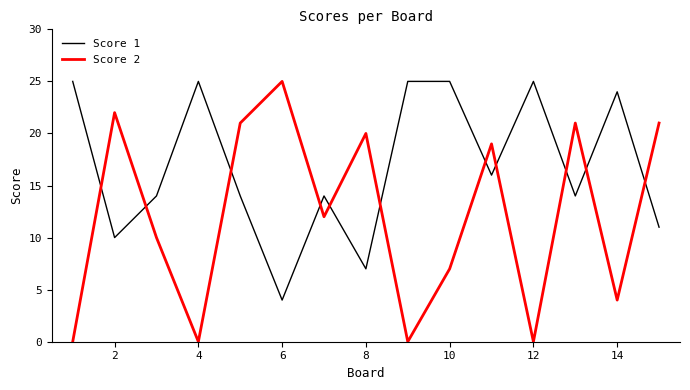

Rank the series by their average value, from highest to lowest.

Score 1, Score 2